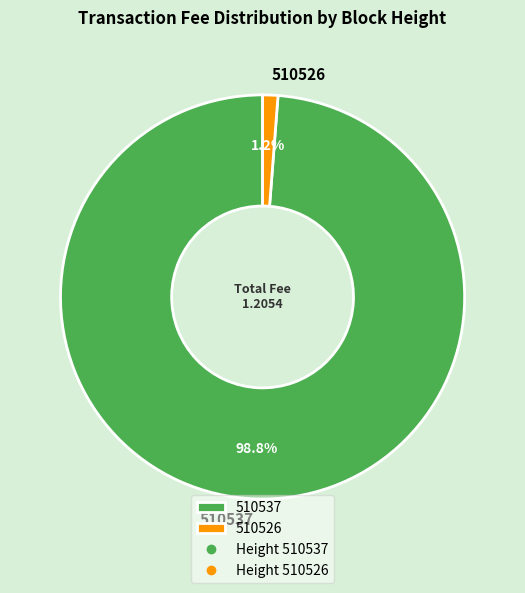

Which has a higher value, 510526 or 510537?

510537